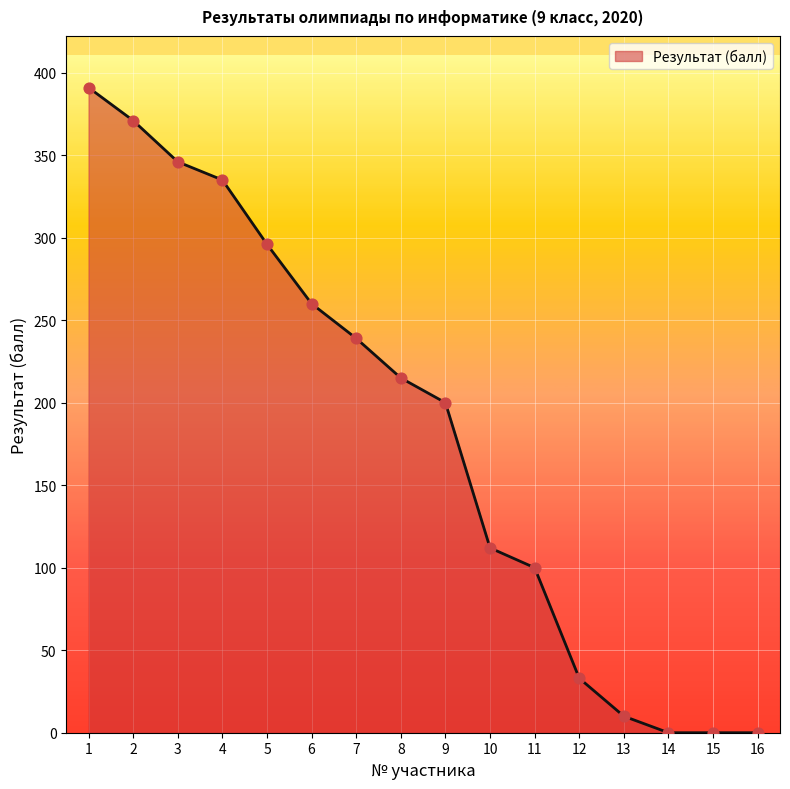

What is the change in value from 3 to 14?

-346